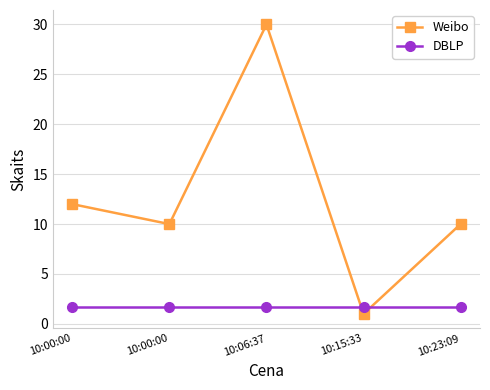

What is the label of the 2nd point from the left?

10:00:00